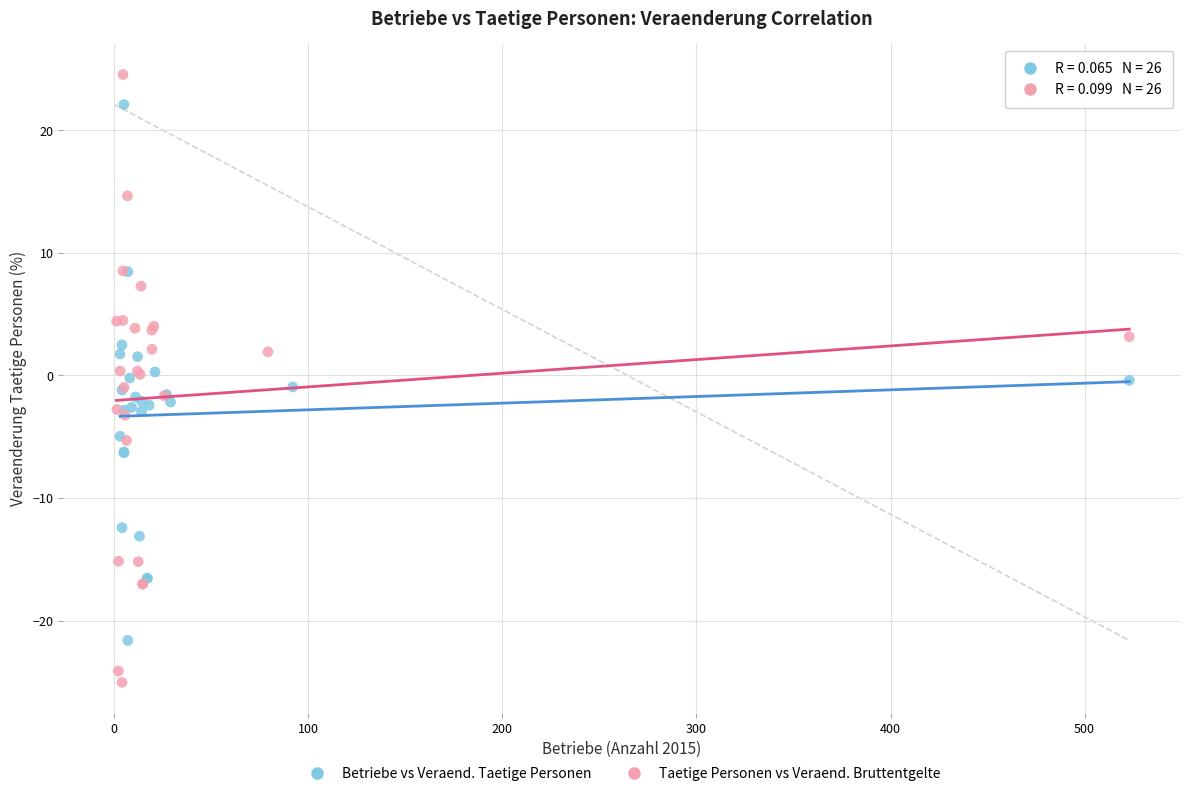

Which series reaches the minimum Y coordinate?

Taetige Personen vs Veraend. Bruttentgelte